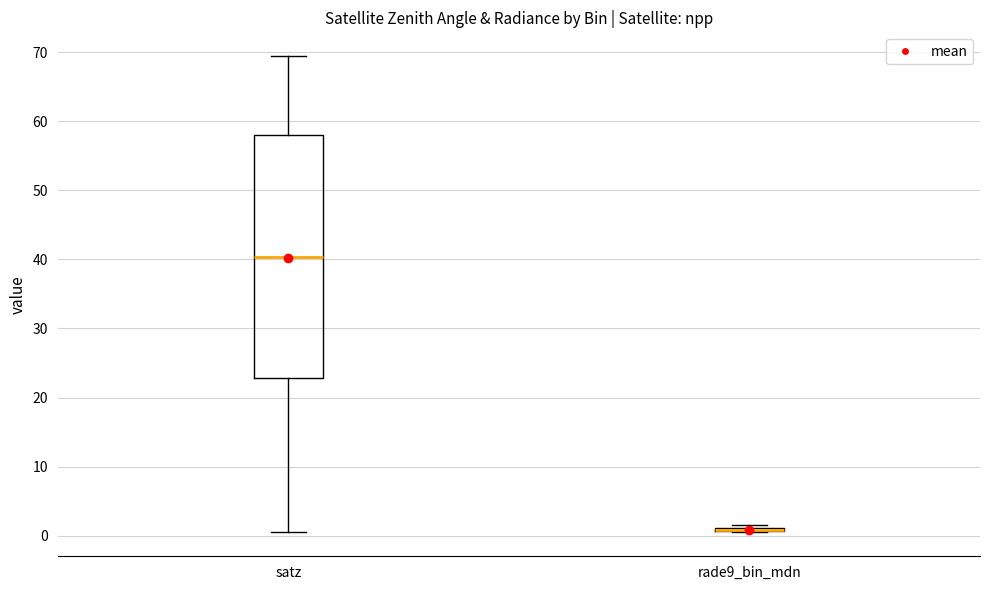

Reading left to right, read every box against the y-axis: the position of its median line, the range the box covers, and the ends of its whiskers. The values are not printed on the chart, so give them approximately, as read against the axis.

satz: median 40, box 23 to 58, whiskers 0 to 69
rade9_bin_mdn: box collapsed to a line at 1, whiskers 1 to 2